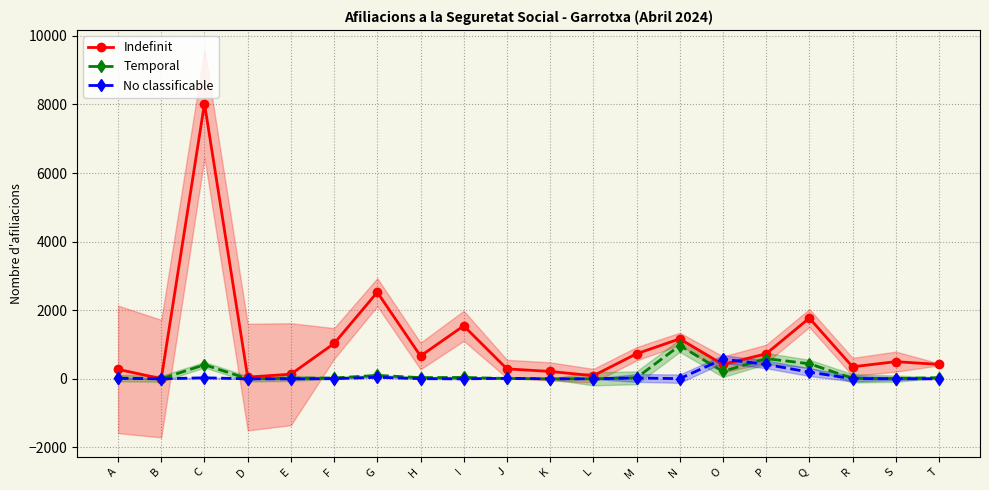

Reading left to right, list all the values displayed in this chart.

Indefinit: A=275	B=5	C=8025	D=50	E=135	F=1030	G=2525	H=665	I=1545	J=290	K=215	L=90	M=730	N=1165	O=420	P=730	Q=1770	R=350	S=500	T=420
Temporal: A=20	B=0	C=410	D=0	E=15	F=25	G=100	H=35	I=40	J=10	K=0	L=0	M=30	N=970	O=215	P=590	Q=440	R=15	S=5	T=35
No classificable: A=15	B=0	C=30	D=0	E=0	F=5	G=45	H=5	I=0	J=15	K=0	L=0	M=25	N=5	O=575	P=420	Q=195	R=5	S=5	T=0